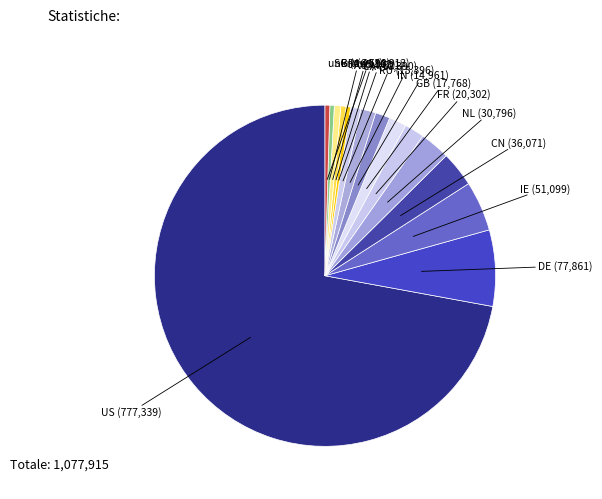

Count the number of slices in the pie.

15